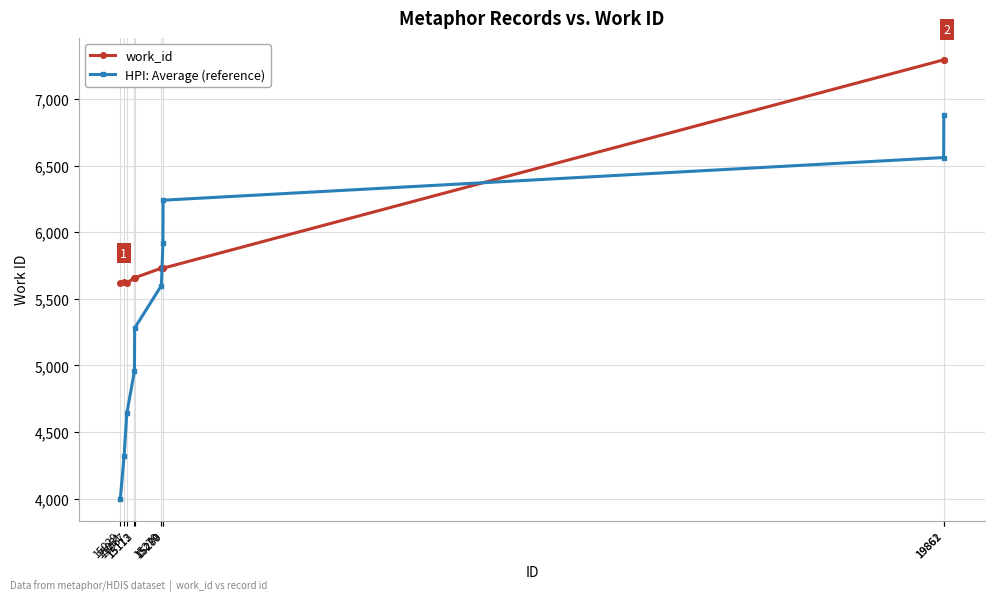

At how many categories does at least one series exceed 4072?

10